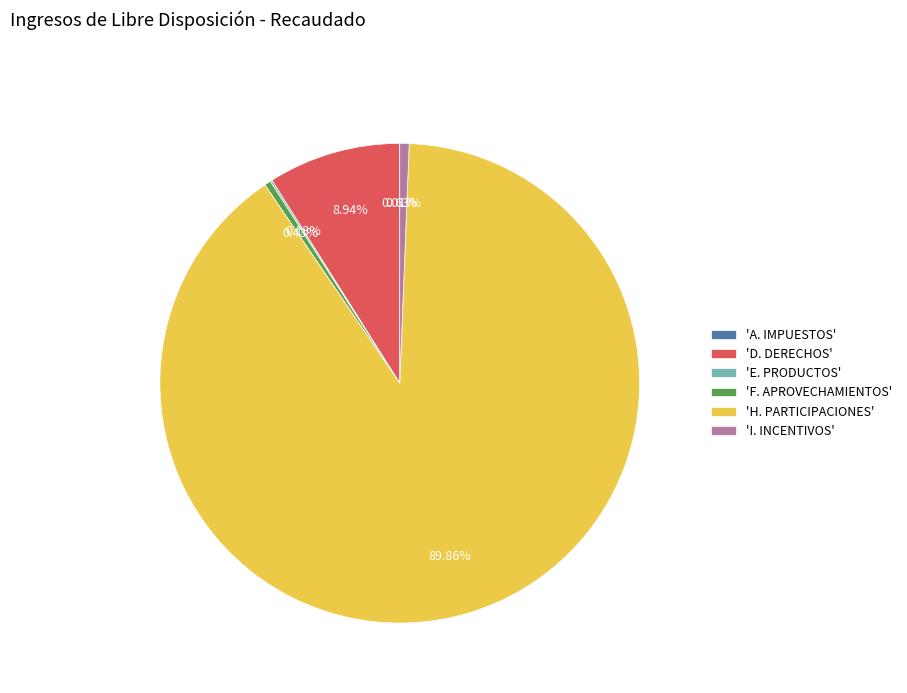

Which slice represents more than half of the pie?

'H. PARTICIPACIONES'